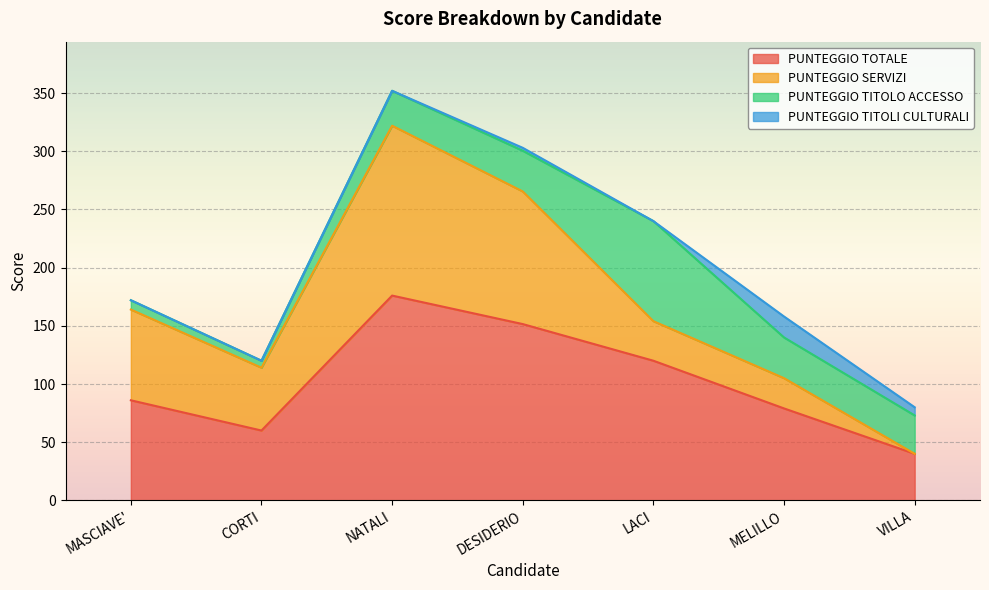

What are all the series names shown in the legend?

PUNTEGGIO TOTALE, PUNTEGGIO SERVIZI, PUNTEGGIO TITOLO ACCESSO, PUNTEGGIO TITOLI CULTURALI